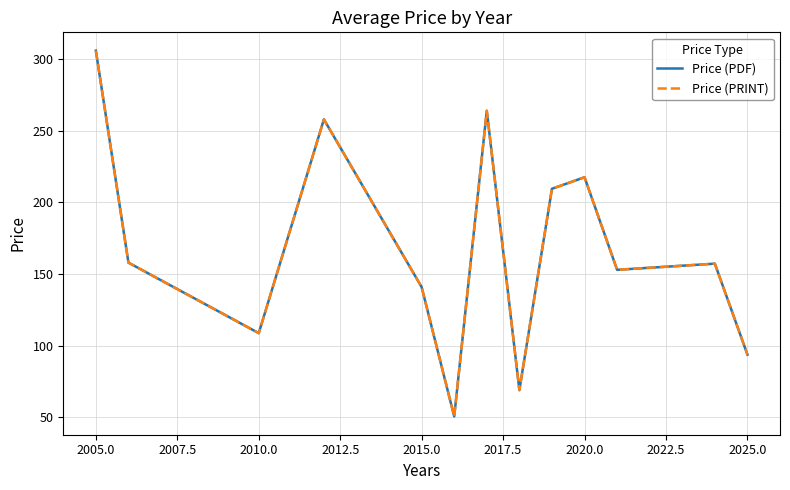

Reading left to right, list all the values displayed in this chart.

Price (PDF): 306.0	158.0	108.8	258.0	140.9	50.6	264.0	69.0	209.6	217.6	153.0	157.3	93.8
Price (PRINT): 306.0	158.0	108.8	258.0	140.9	50.6	264.0	69.0	209.6	217.6	153.0	157.3	93.8